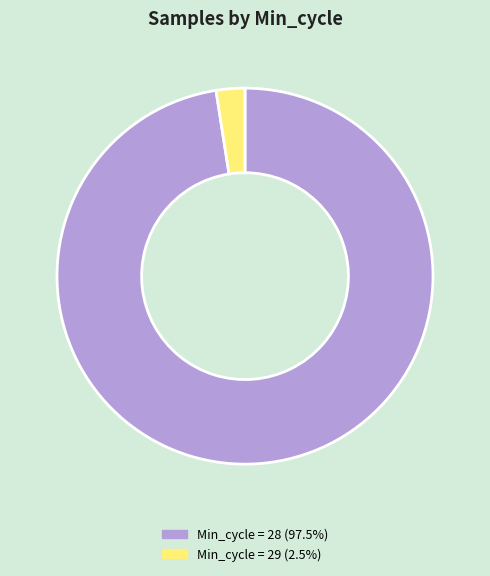

Is there any slice that represents more than half of the pie?

Yes